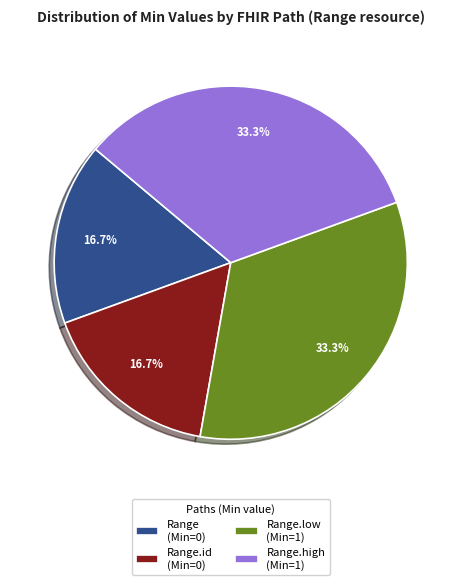

Does Range (Min=0) represent more than half of the total?

No